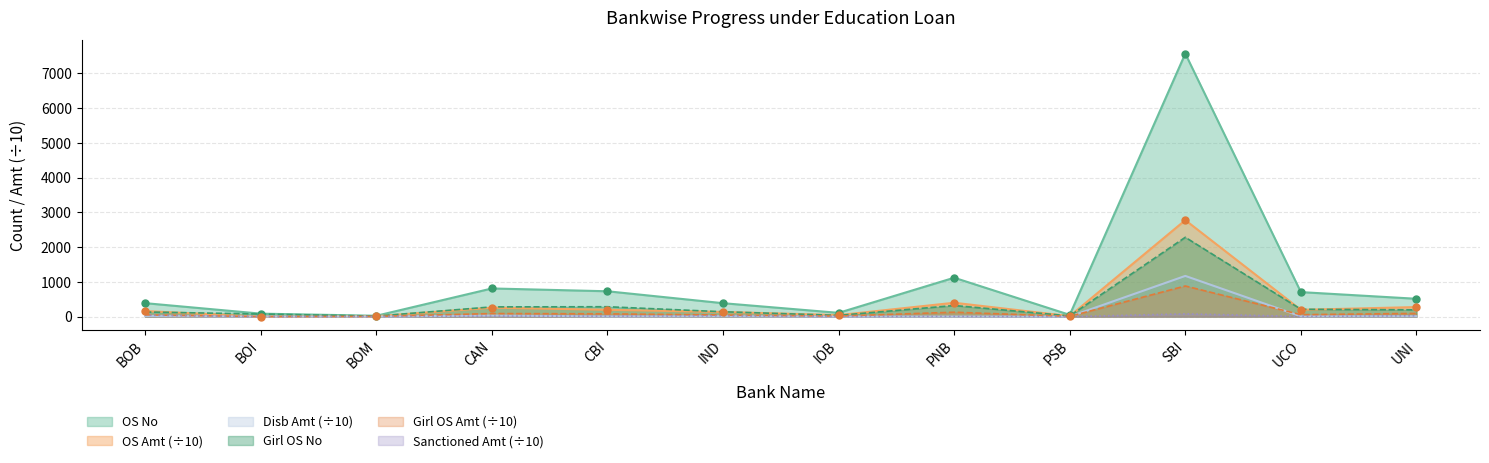

Which series has the widest spread of Y values?

OS No